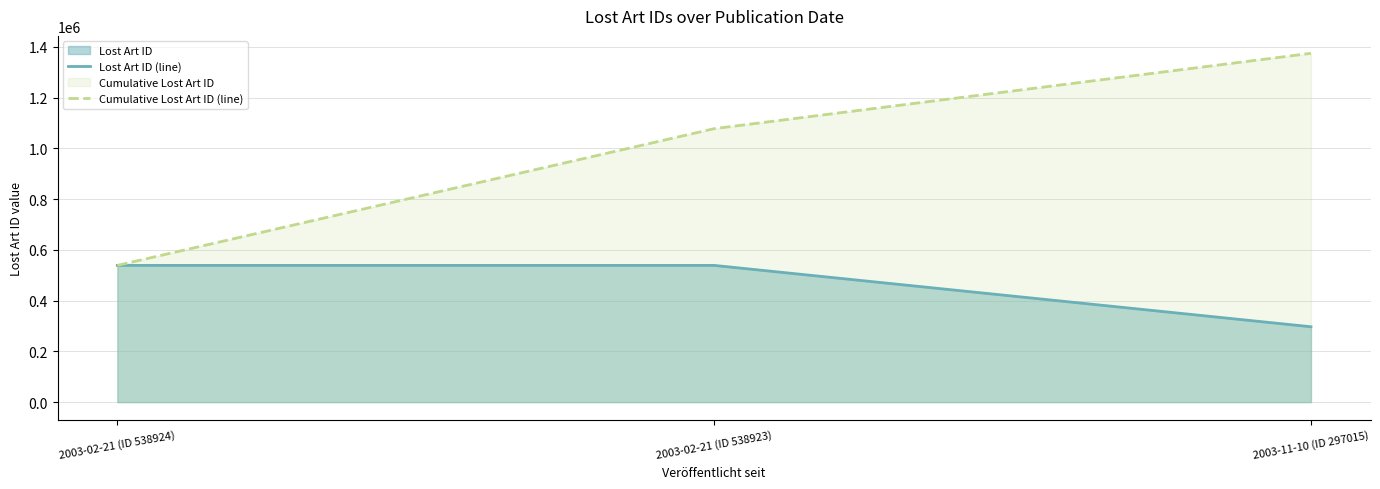

Reading left to right, list all the values displayed in this chart.

Lost Art ID (line): 538924	538923	297015
Cumulative Lost Art ID (line): 538924	1077847	1374862